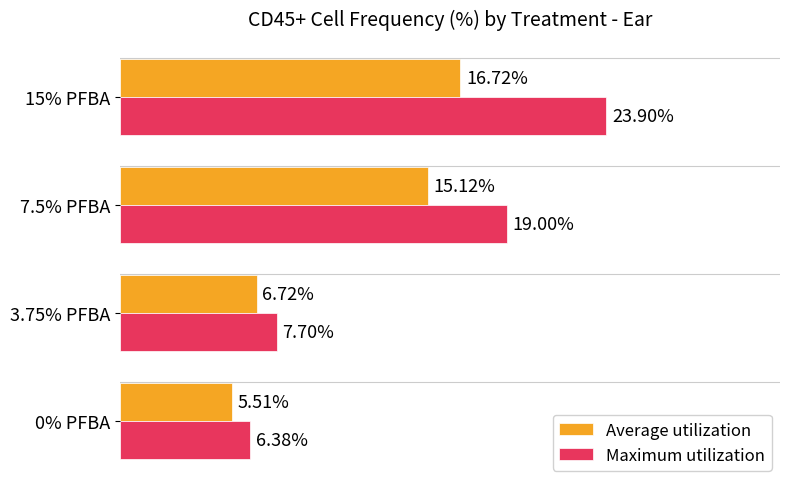

Rank the series by their average value, from highest to lowest.

Maximum utilization, Average utilization